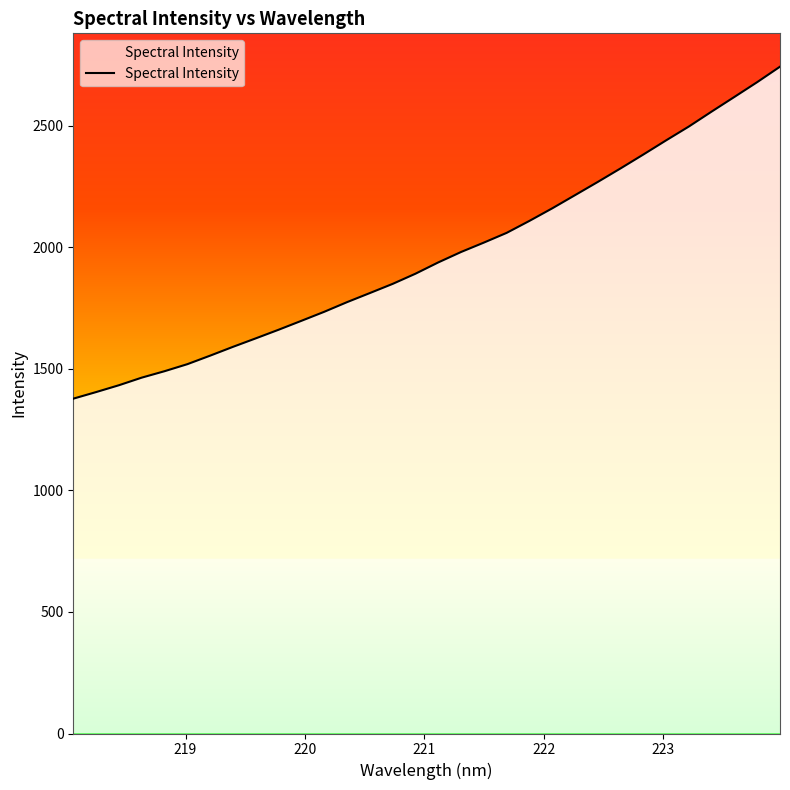

Does the chart display data point markers on the line(s)?

No